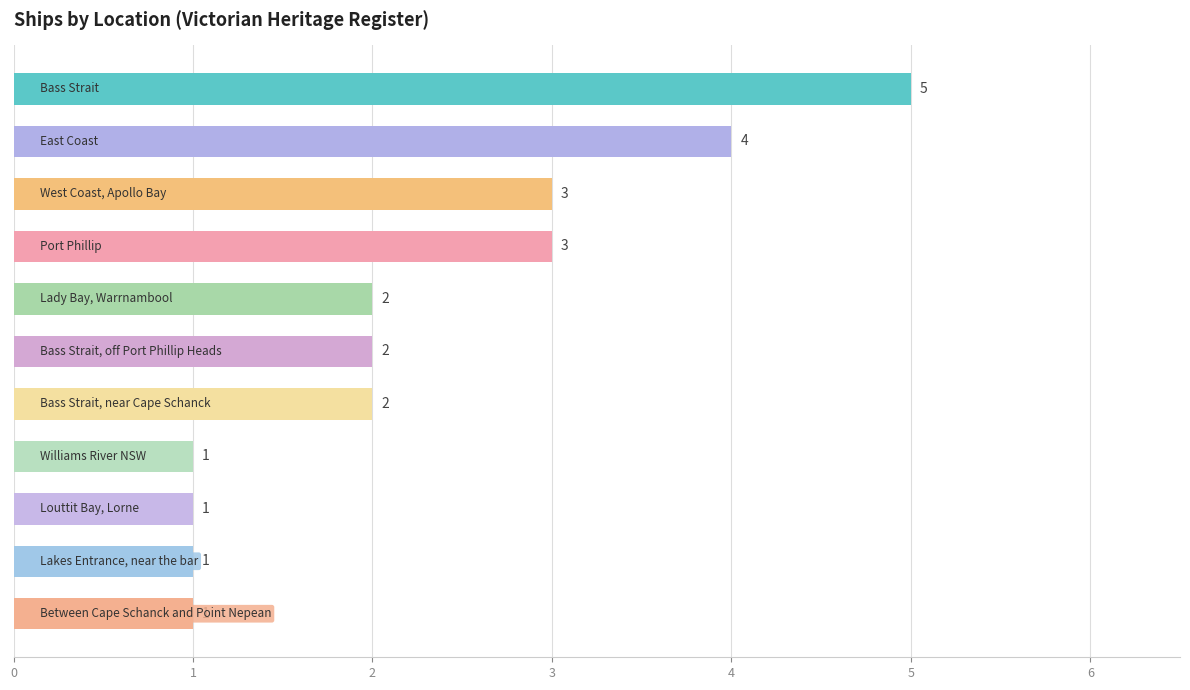

Count the values in the range 1 to 3.

9